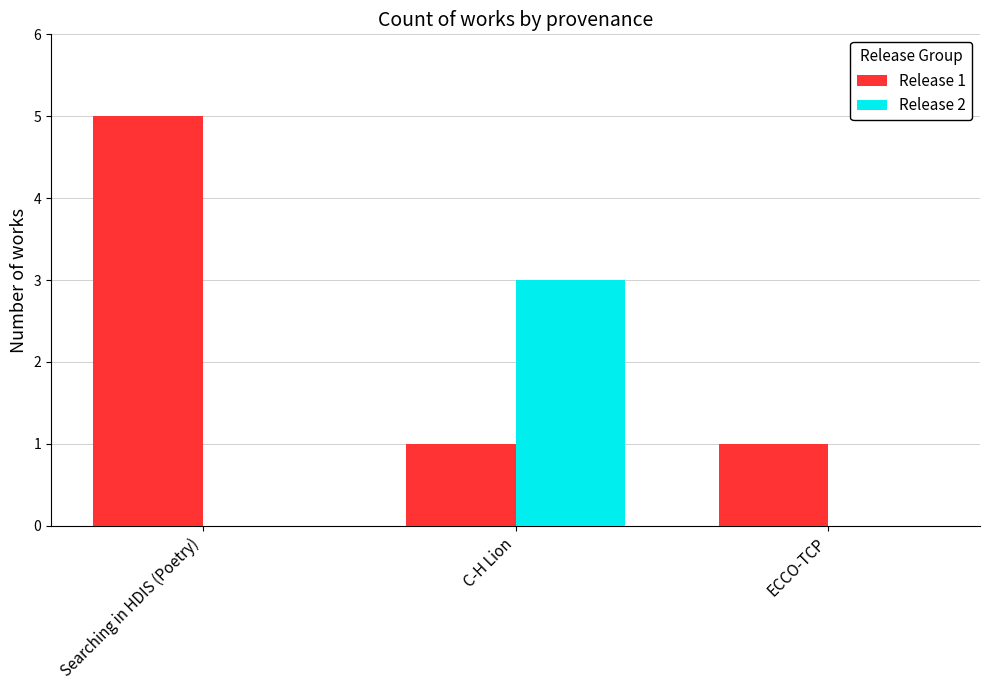

Is it true that Release 2 equals 2 at ECCO-TCP?

False